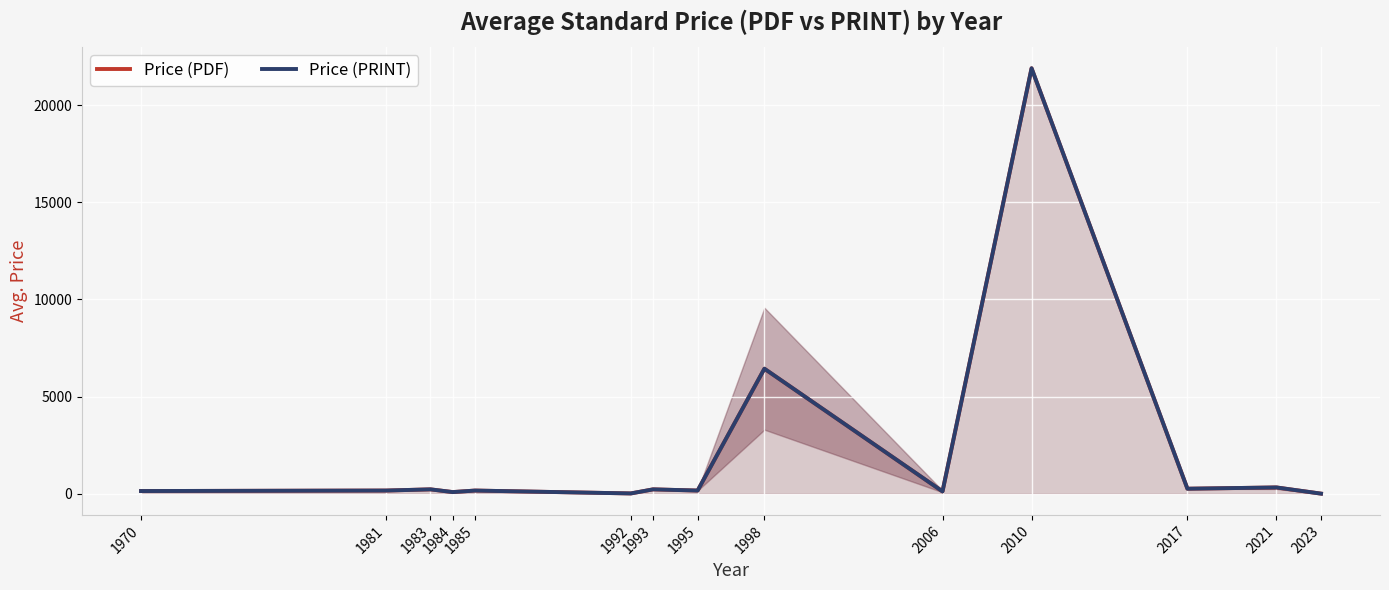

Reading right to left, transcribe all the data shown in this chart.

Price (PDF): 2023=0.0	2021=318.3	2017=252.7	2010=21900.0	2006=113.4	1998=6431.6	1995=158.0	1993=220.0	1992=10.0	1985=158.0	1984=80.0	1983=220.0	1981=158.0	1970=134.0
Price (PRINT): 2023=0.0	2021=318.3	2017=252.7	2010=21900.0	2006=113.4	1998=6431.6	1995=158.0	1993=220.0	1992=10.0	1985=158.0	1984=80.0	1983=220.0	1981=158.0	1970=134.0